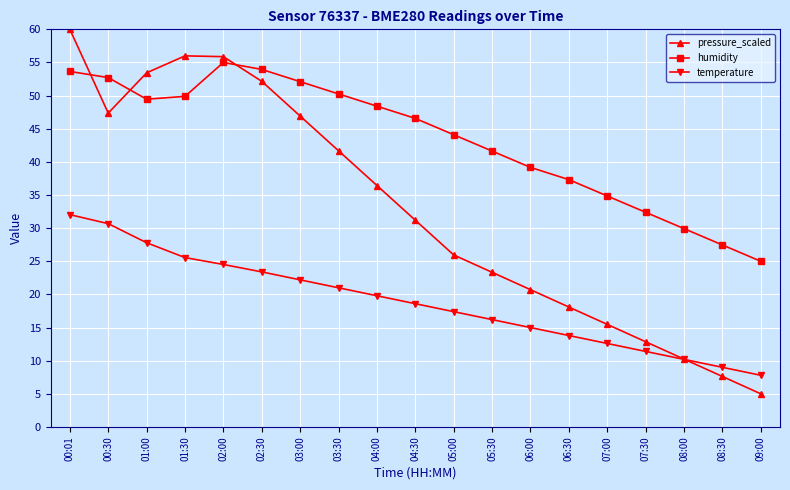

How many data points does each series have?

19